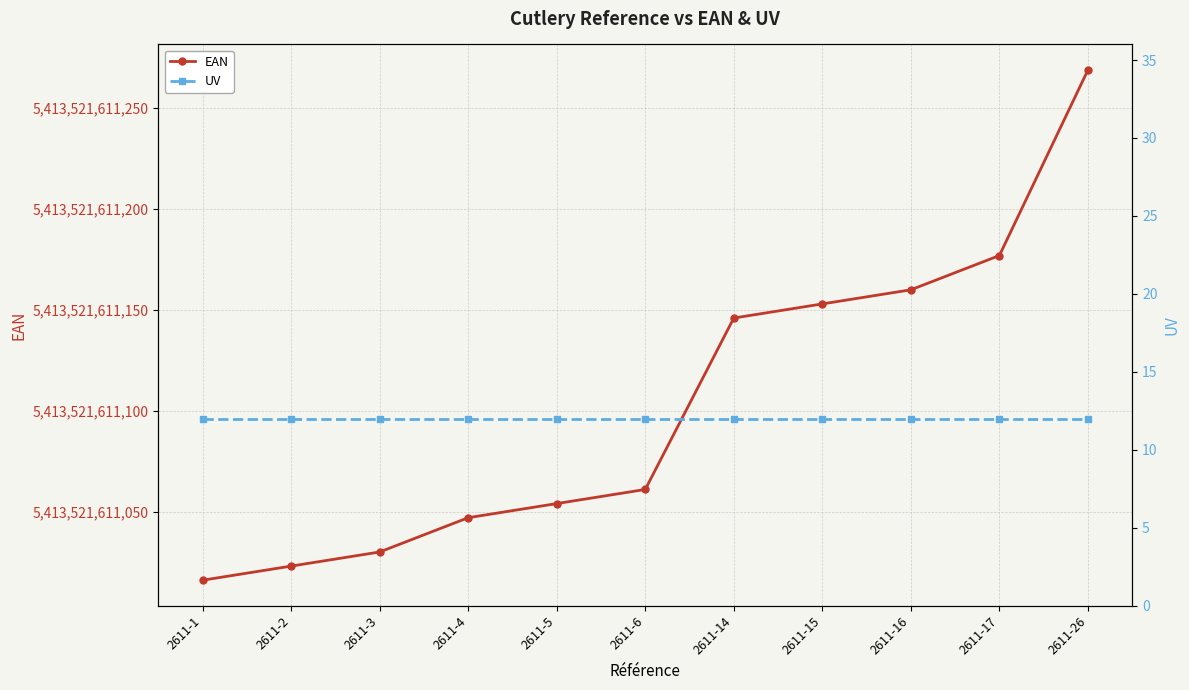

How many distinct data groups are displayed?

2